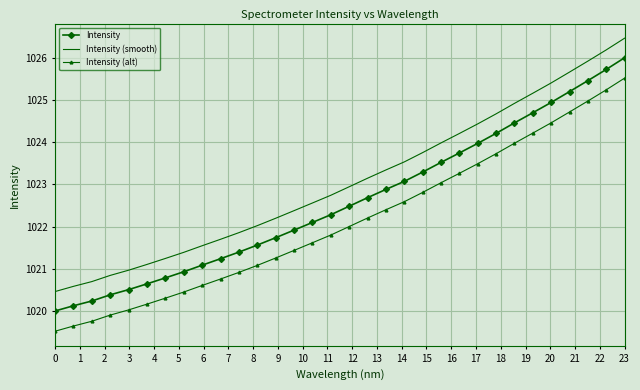

Which series has the largest range (max minus min)?

Intensity (smooth)